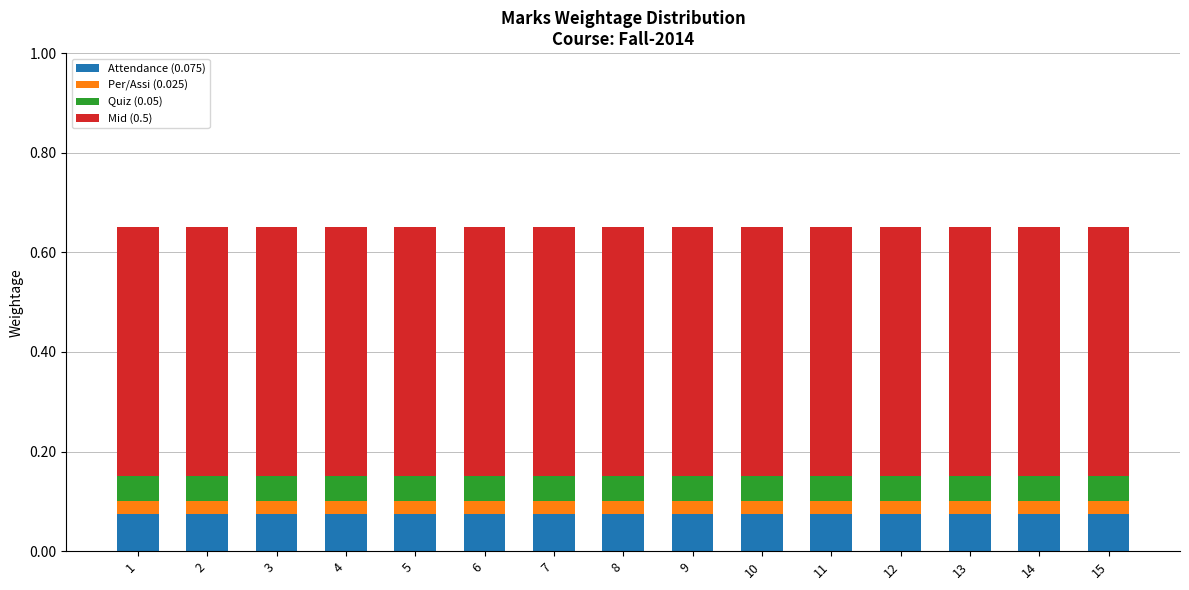

What is the total value across all series at 12?

0.7